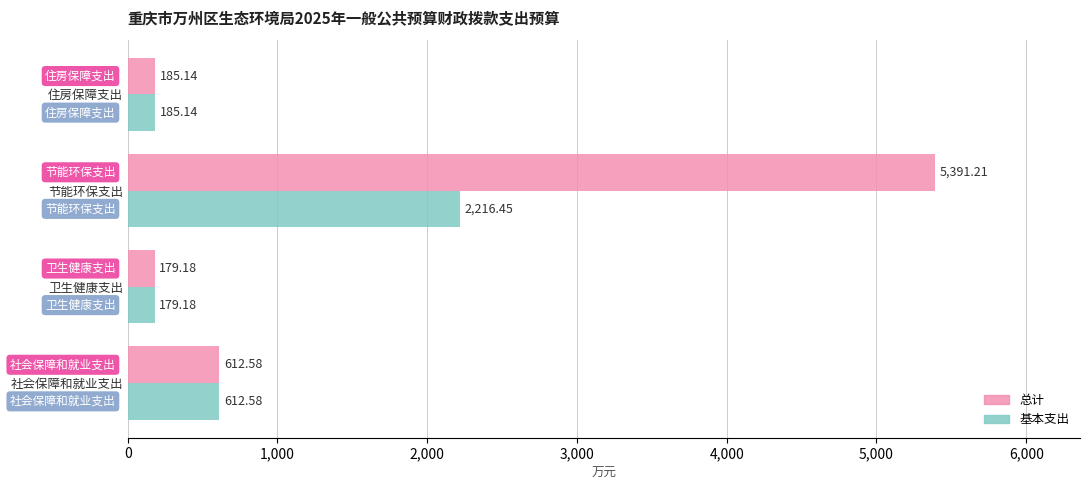

Which category has the highest value in the 基本支出 series?

节能环保支出